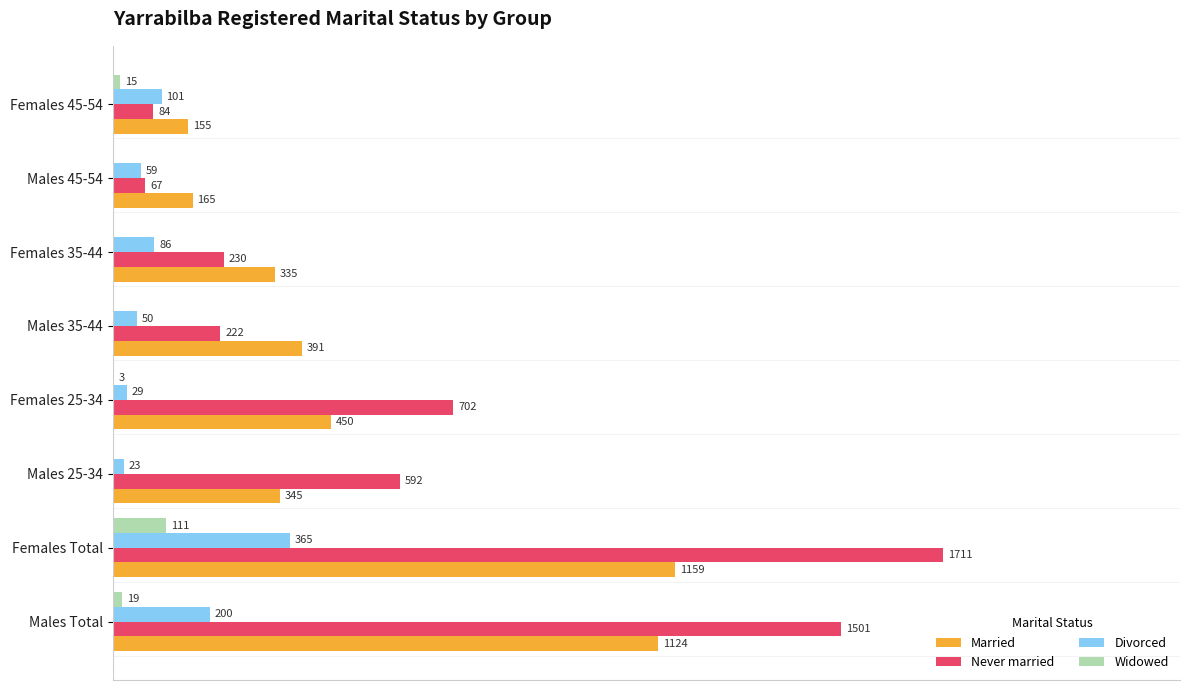

Where is Widowed nearest to the value 55?

Males Total